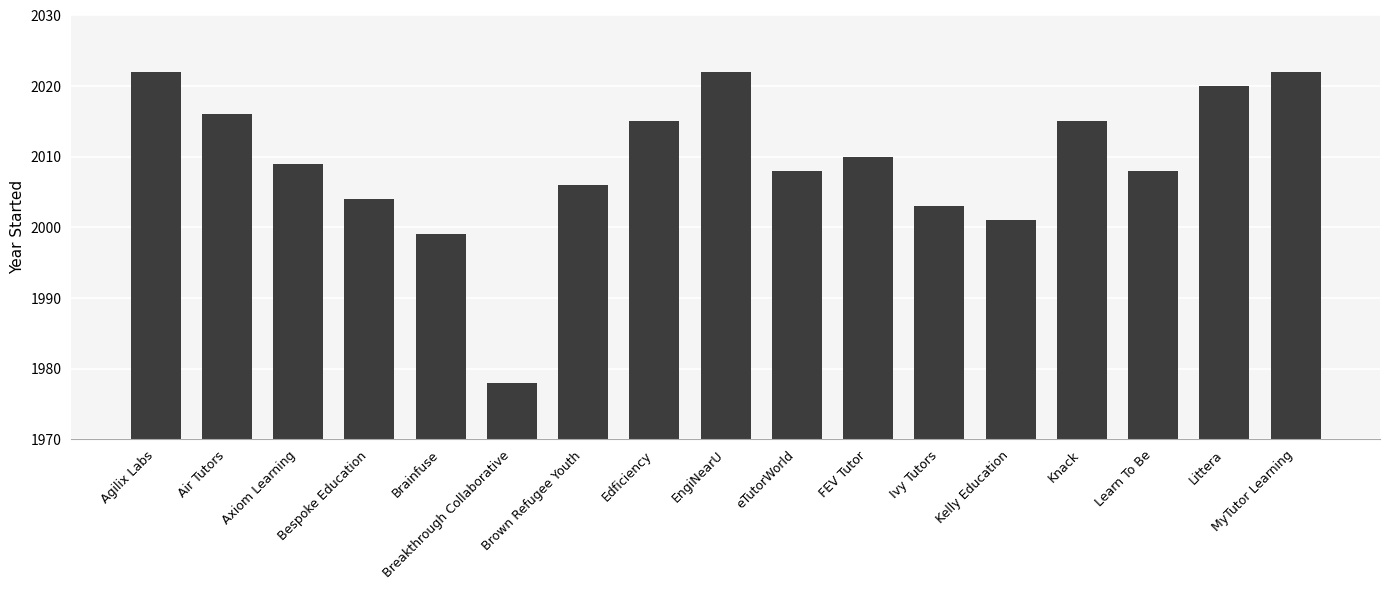

What is the smallest value displayed?

1978